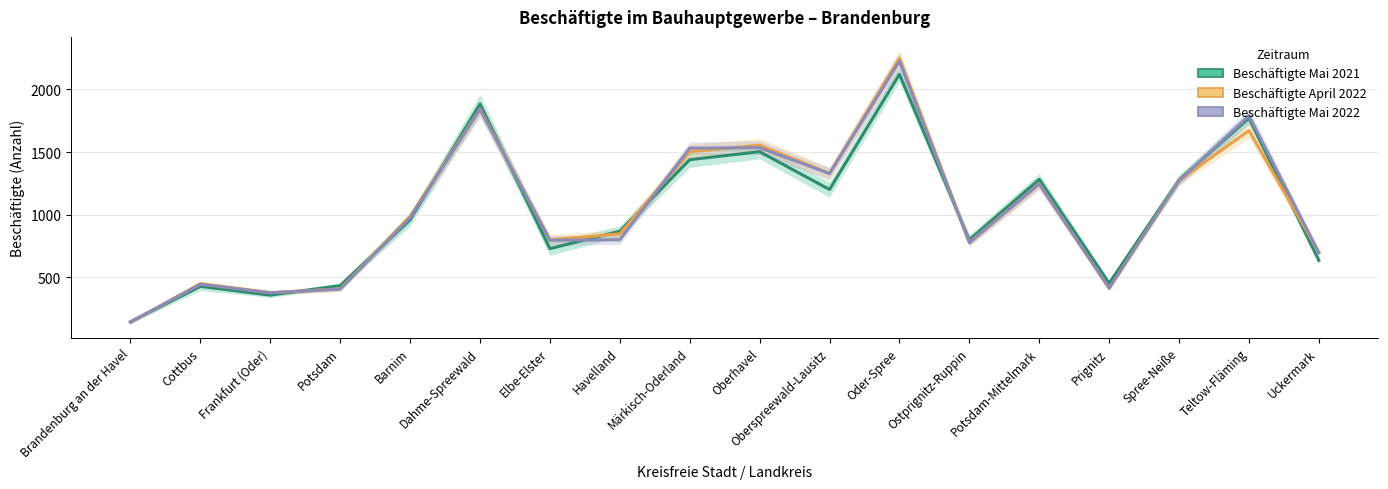

At which category is the sum across all series the highest?

Oder-Spree